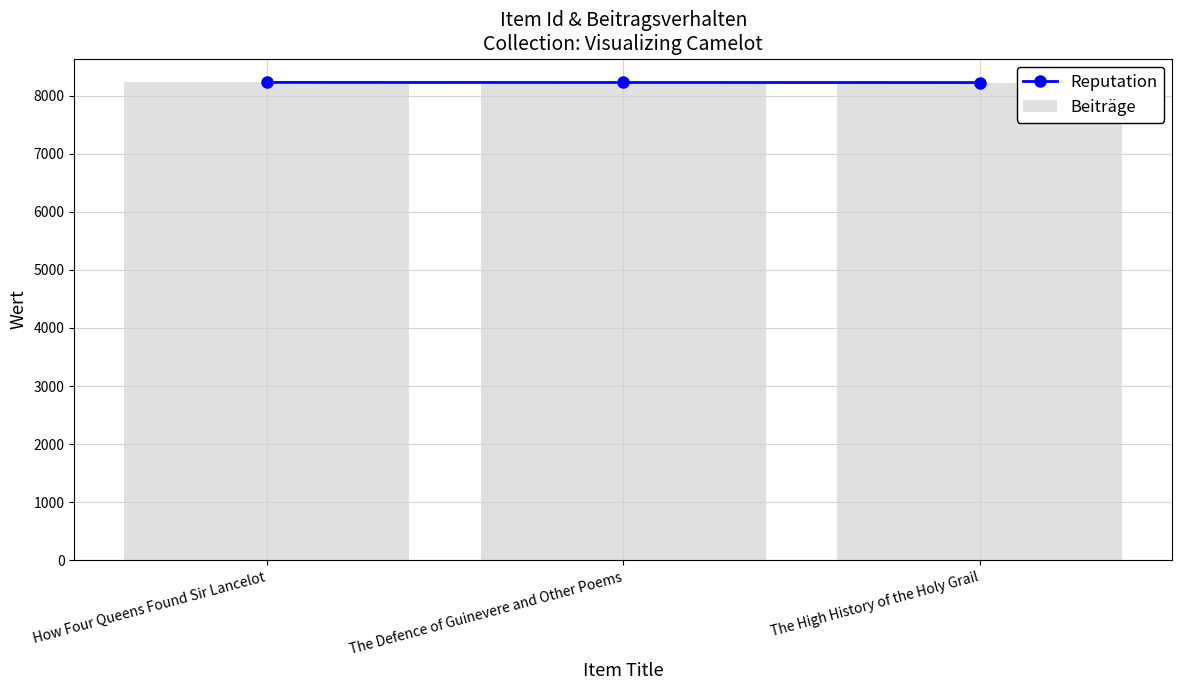

Which series changed the most between How Four Queens Found Sir Lancelot and The High History of the Holy Grail?

Reputation